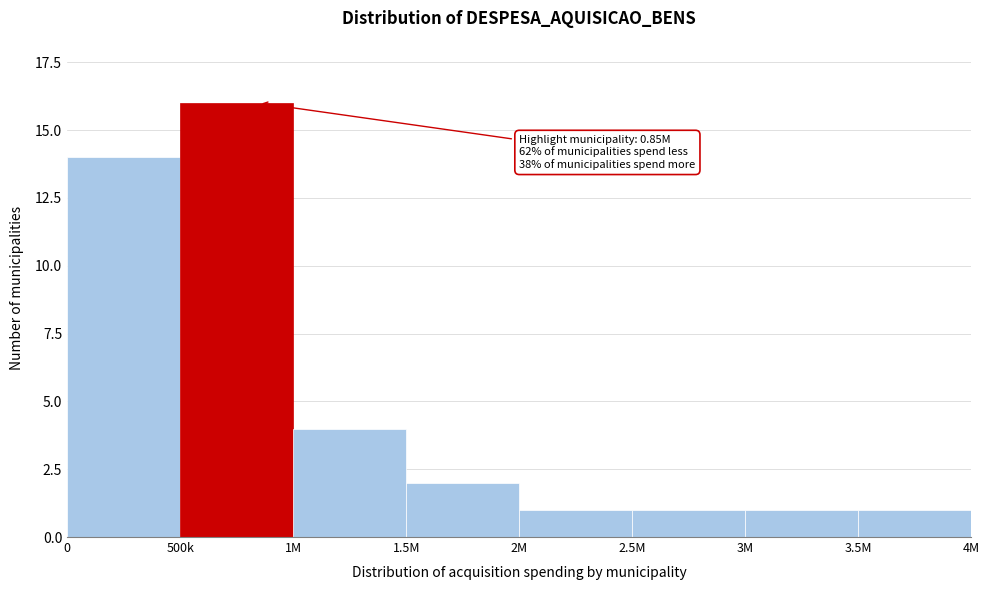

Reading right to left, transcribe all the data shown in this chart.

3.5M=1	3M=1	2.5M=1	2M=1	1.5M=2	1M=4	500k=16	0=14